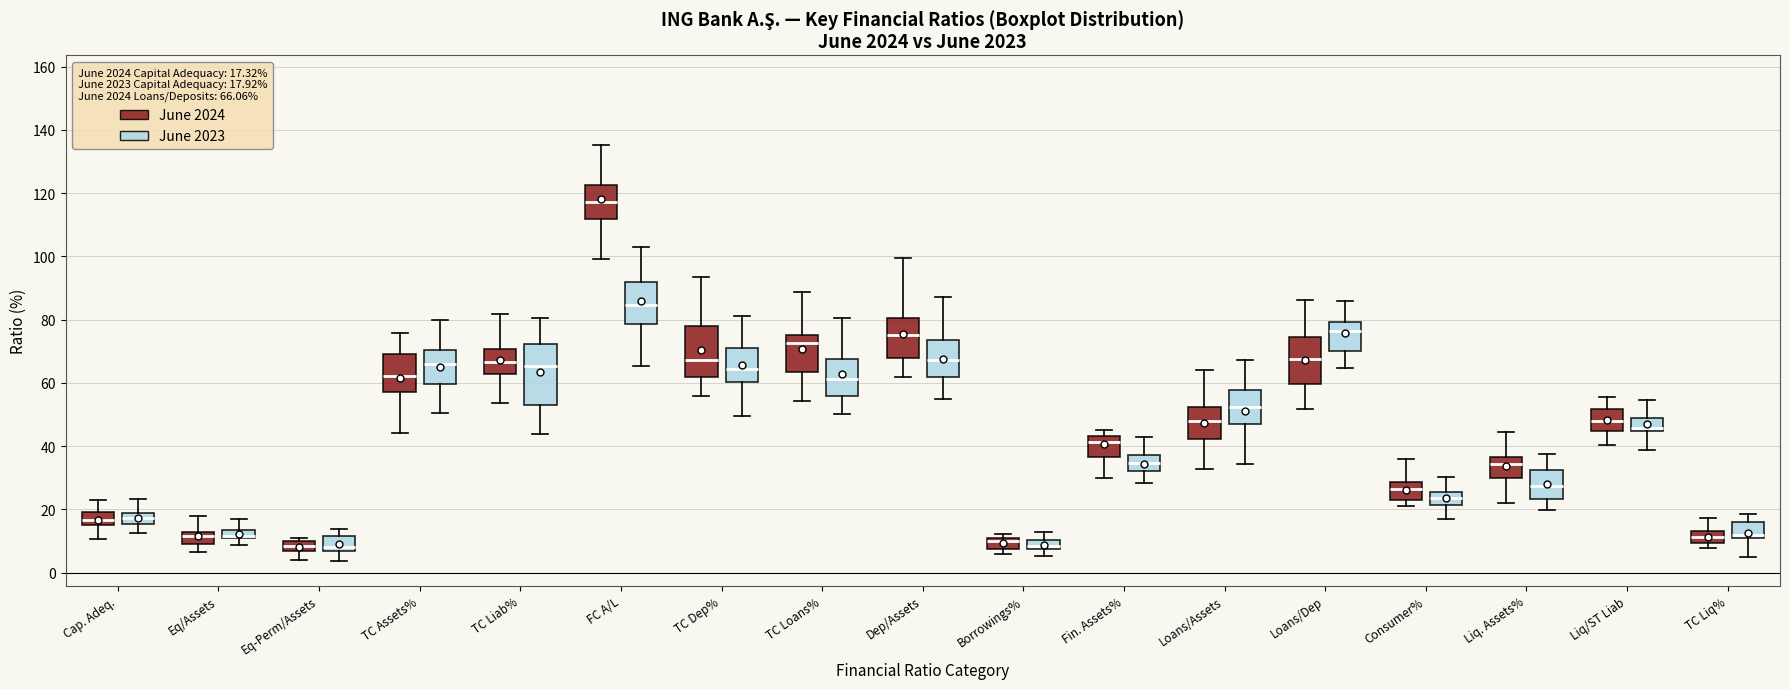

Where does the upper whisker of the box for Fin. Assets% (June 2023) end on the y-axis? The values are not printed on the chart, so give them approximately, as read against the axis.

42